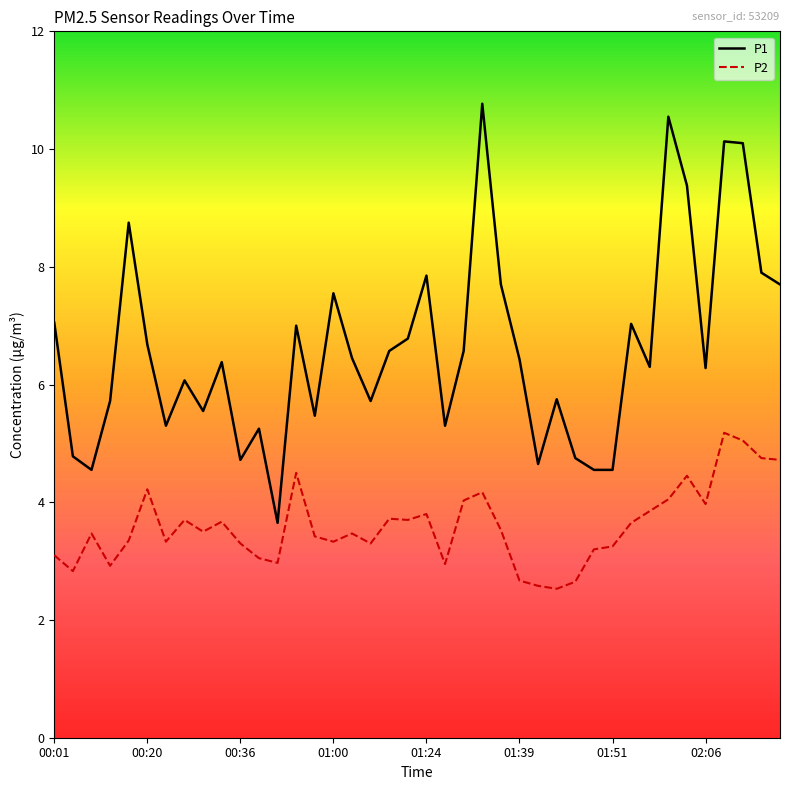

Which series has the widest spread of values?

P1